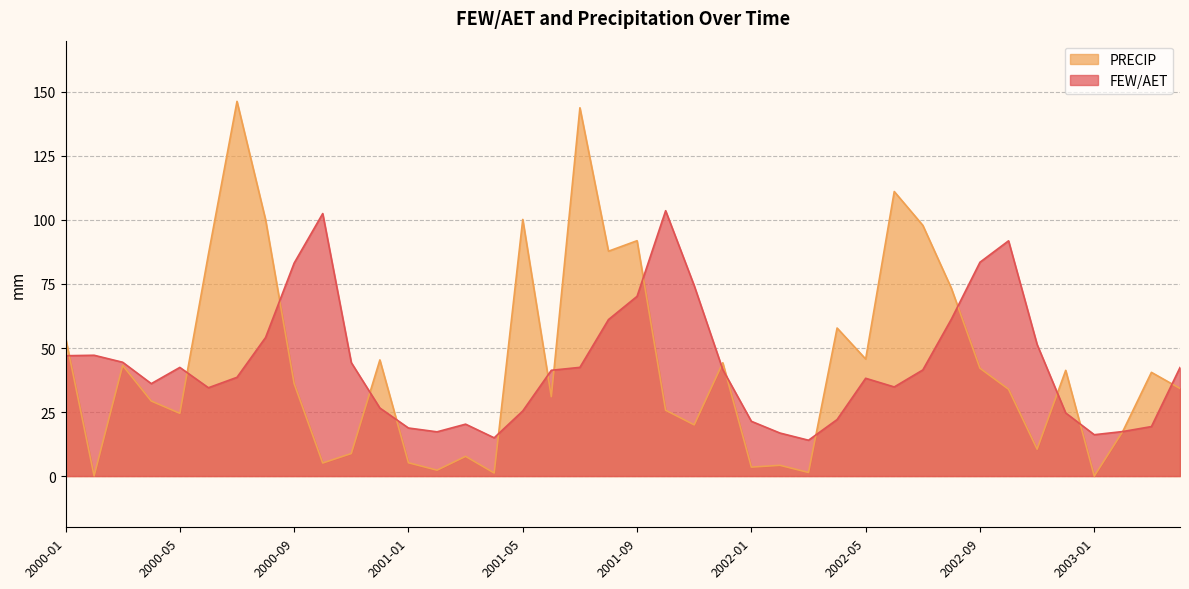

What is the sum of the PRECIP values at 2002-03 and 2001-05?

101.6